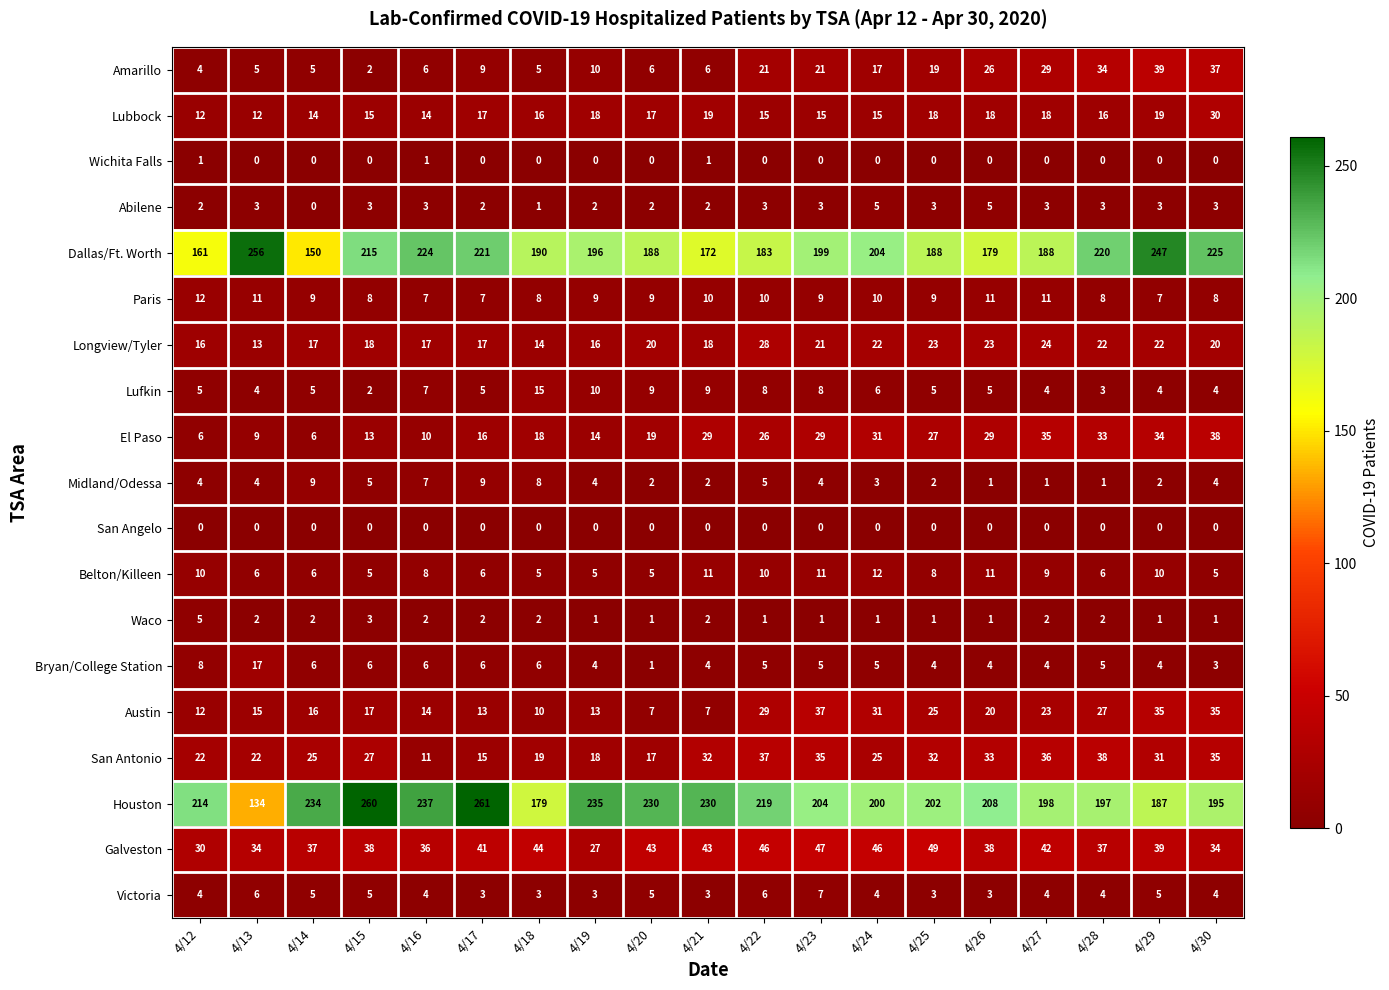

Which series has the widest spread of values?

Houston